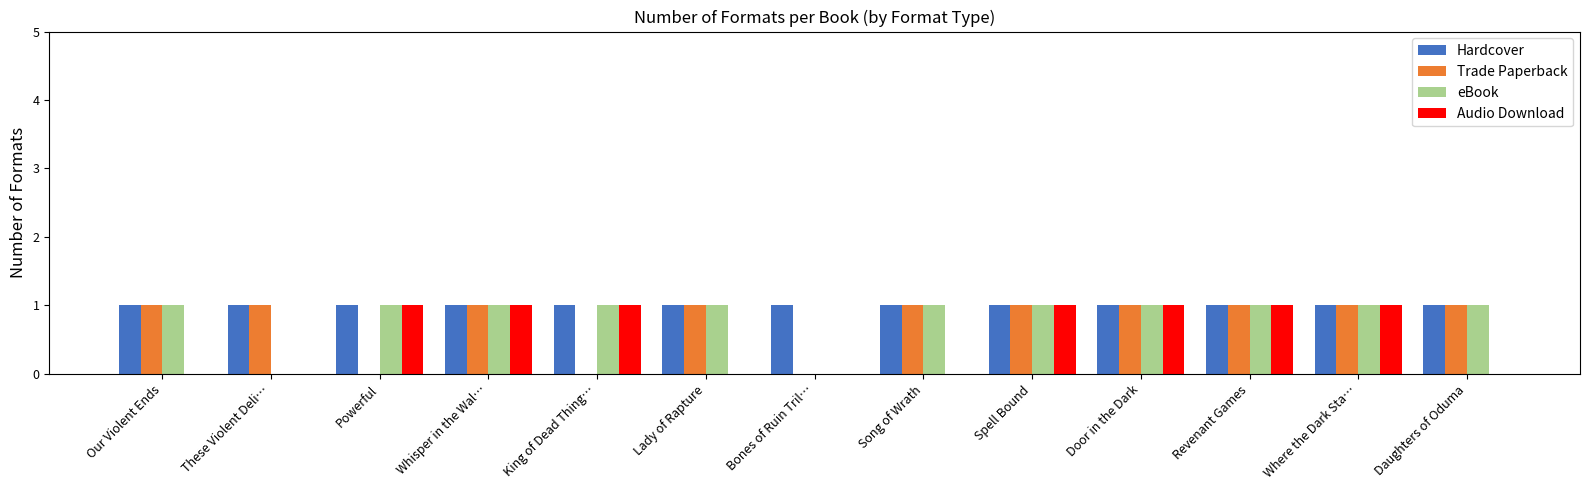

What is the total value across all series at Door in the Dark?

4